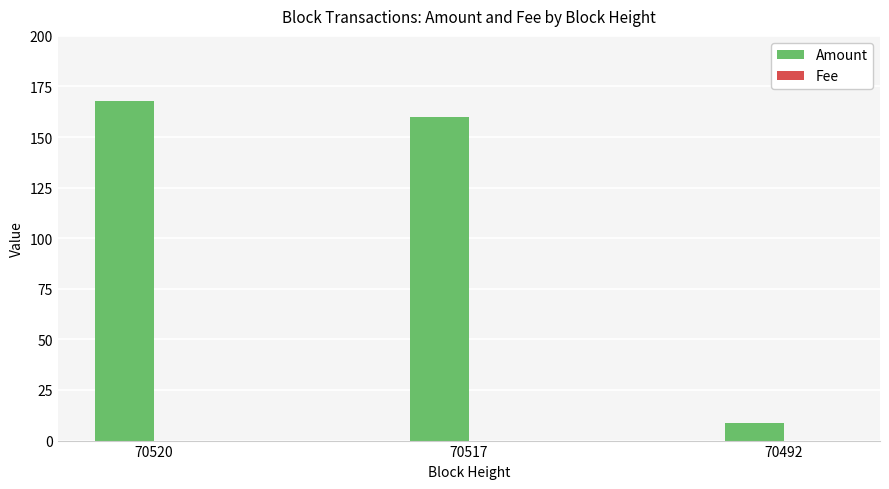

The Amount series shows 60.1 at 70520. True or false?

False